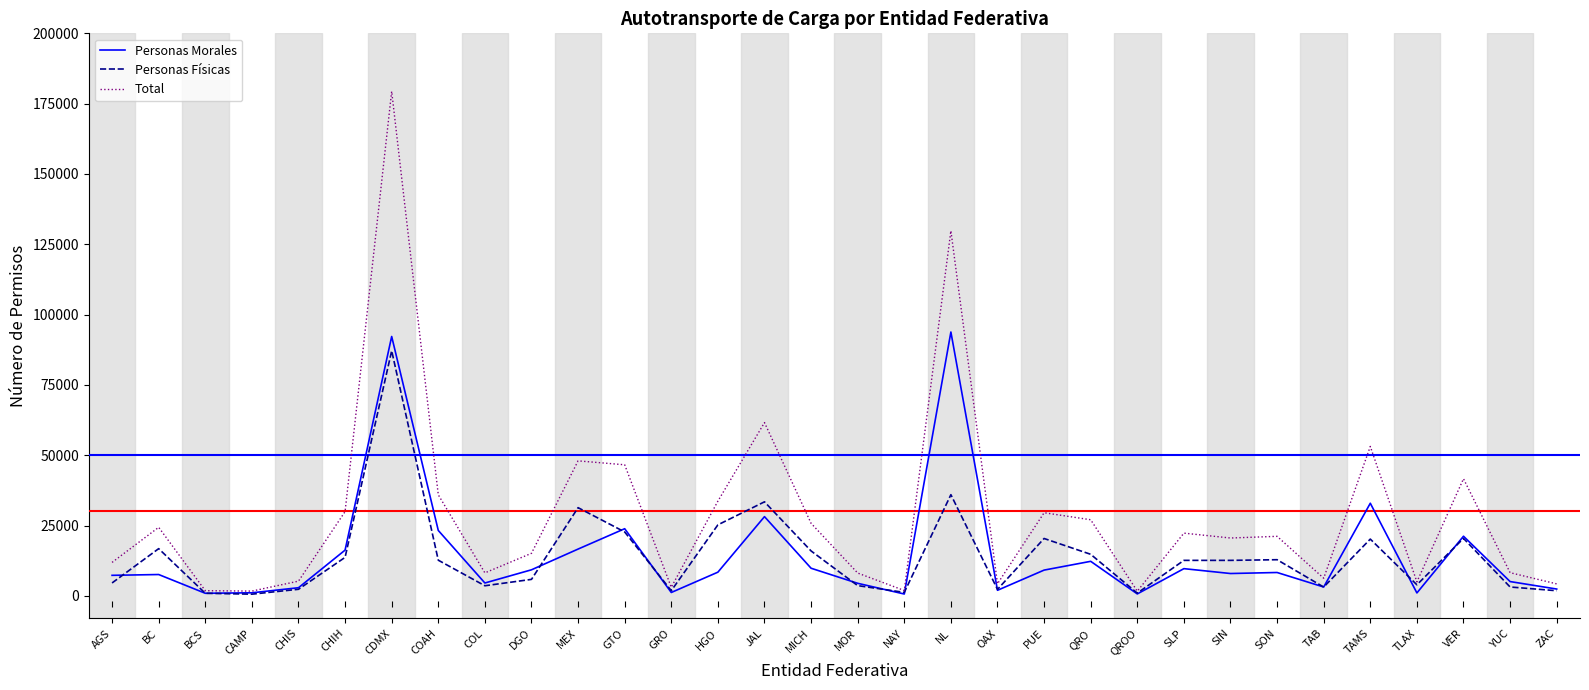

Which label corresponds to the largest value in the chart?

CDMX